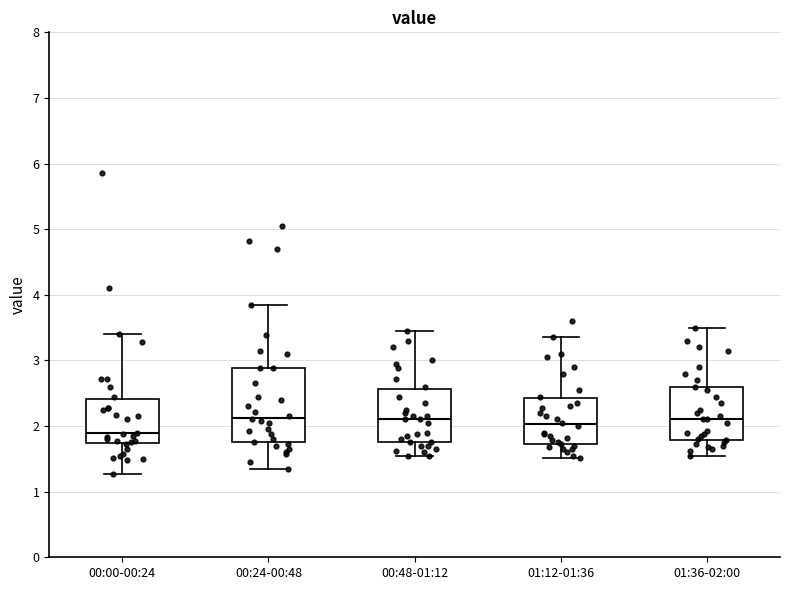

Where does the upper whisker of the box for 01:36-02:00 end on the y-axis? The values are not printed on the chart, so give them approximately, as read against the axis.

3.5